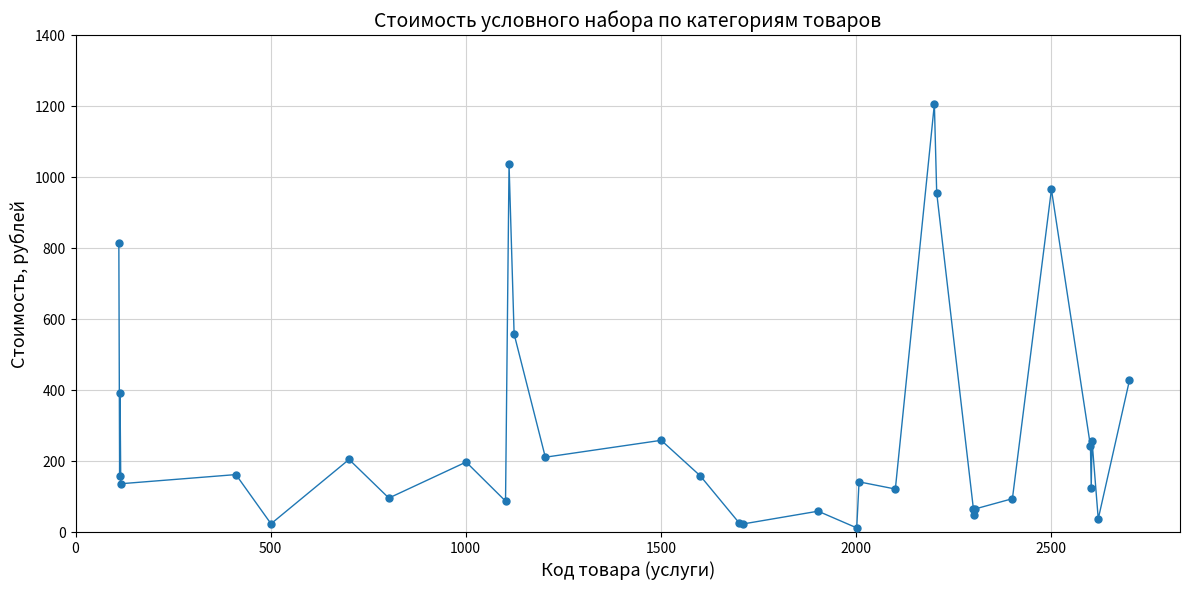

What is the greatest value displayed?

1205.5